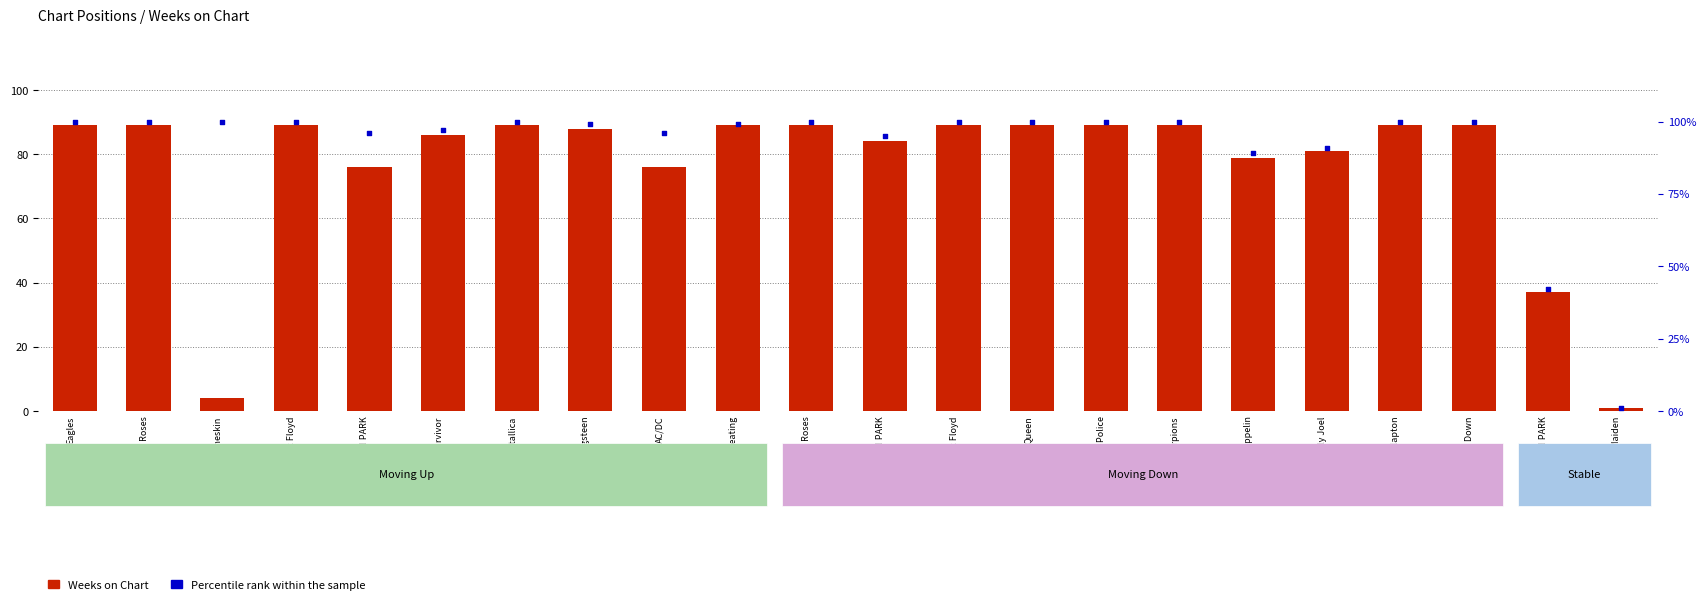

At which category is the sum across all series the highest?

Eagles